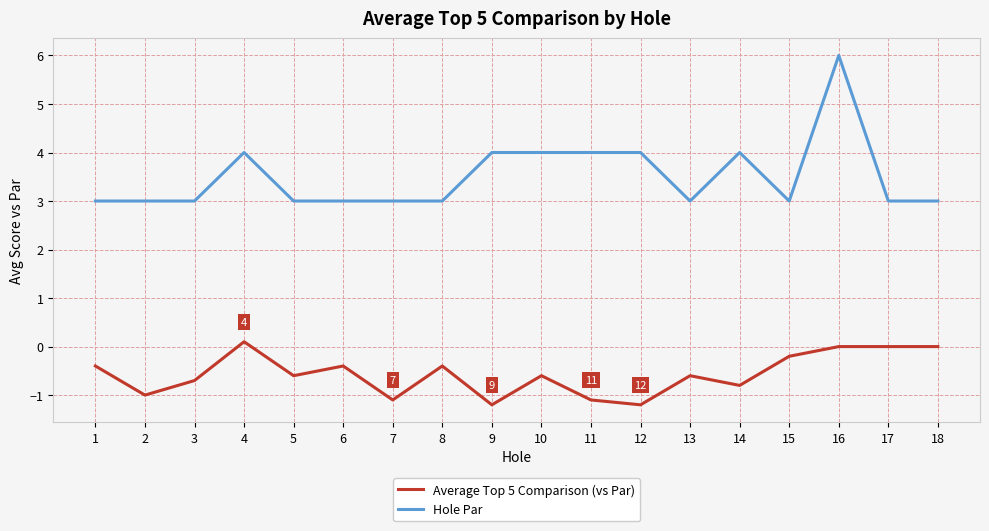

Count the number of data series in this chart.

2